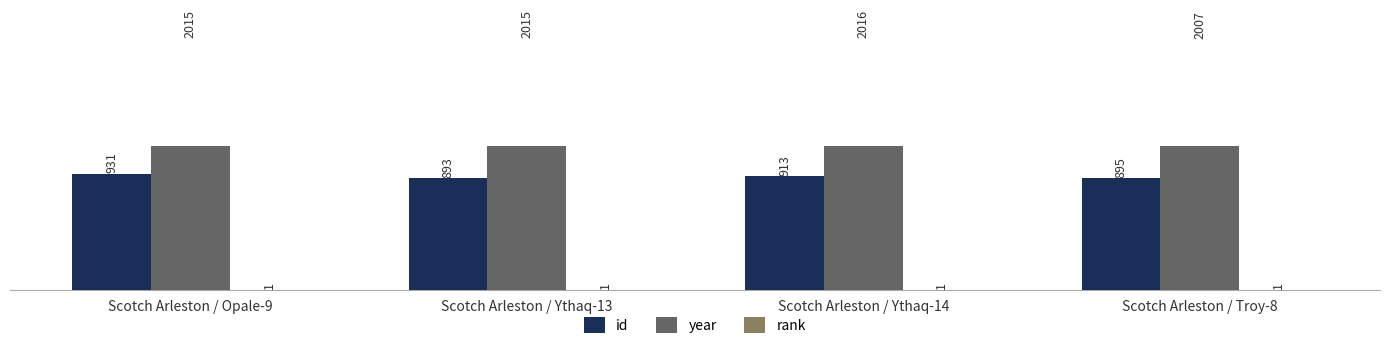

Between Scotch Arleston / Opale-9 and Scotch Arleston / Ythaq-13, which series saw the biggest shift?

id